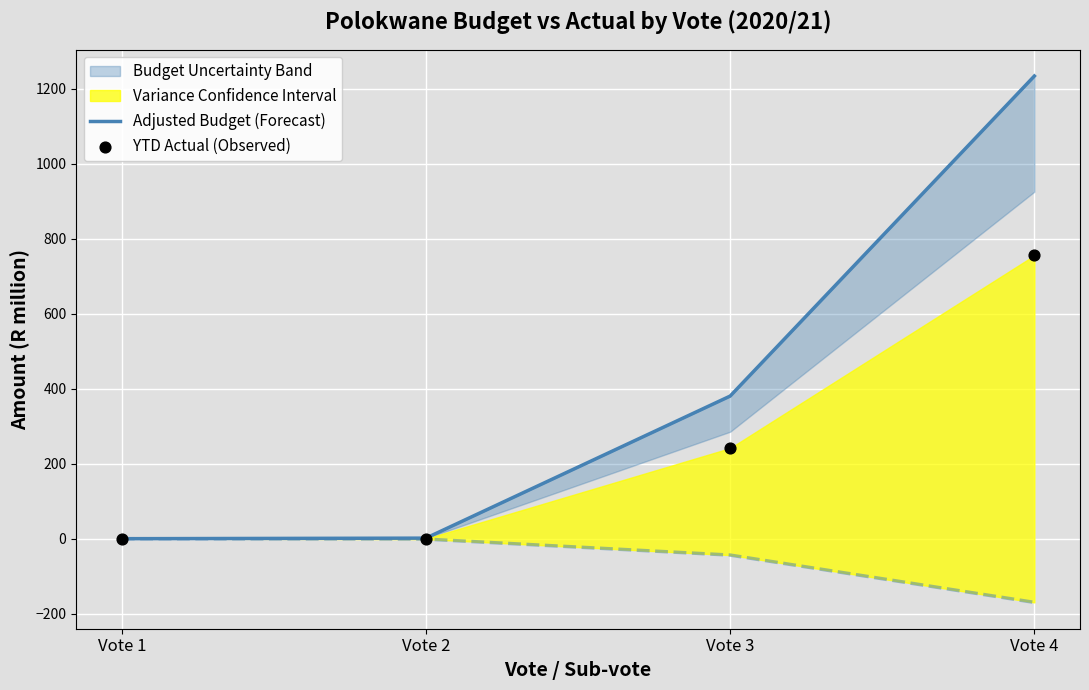

Which series has the largest total across all categories?

Adjusted Budget (Forecast)